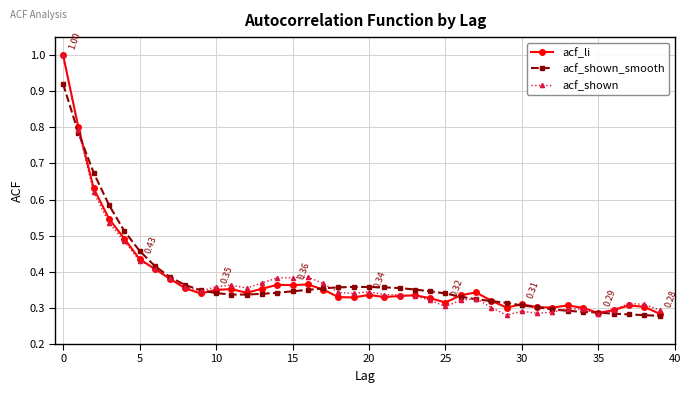

True or false: acf_li has more than 2 interior local peaks.

True